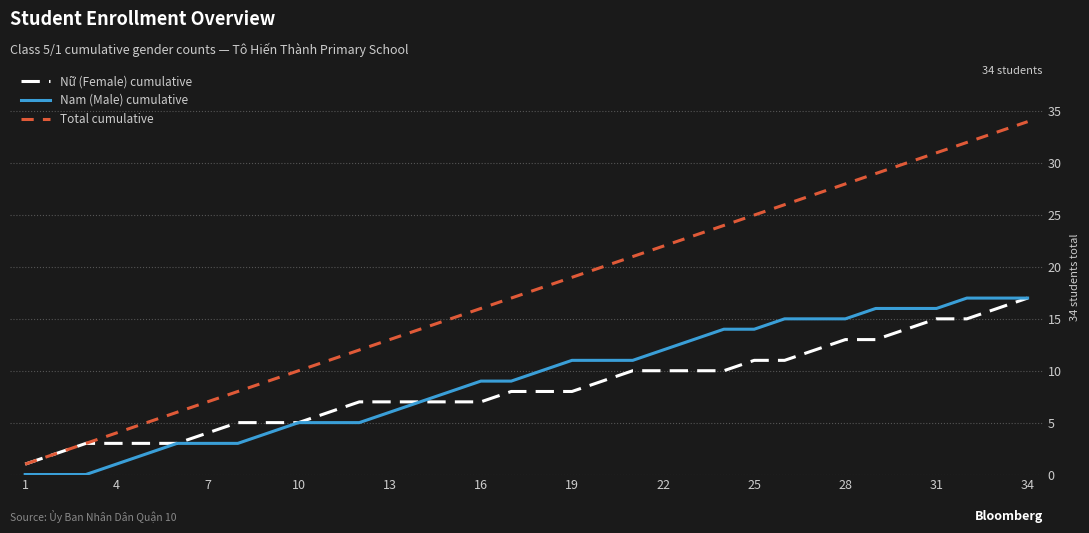

What is the average value of the Total cumulative series?

18